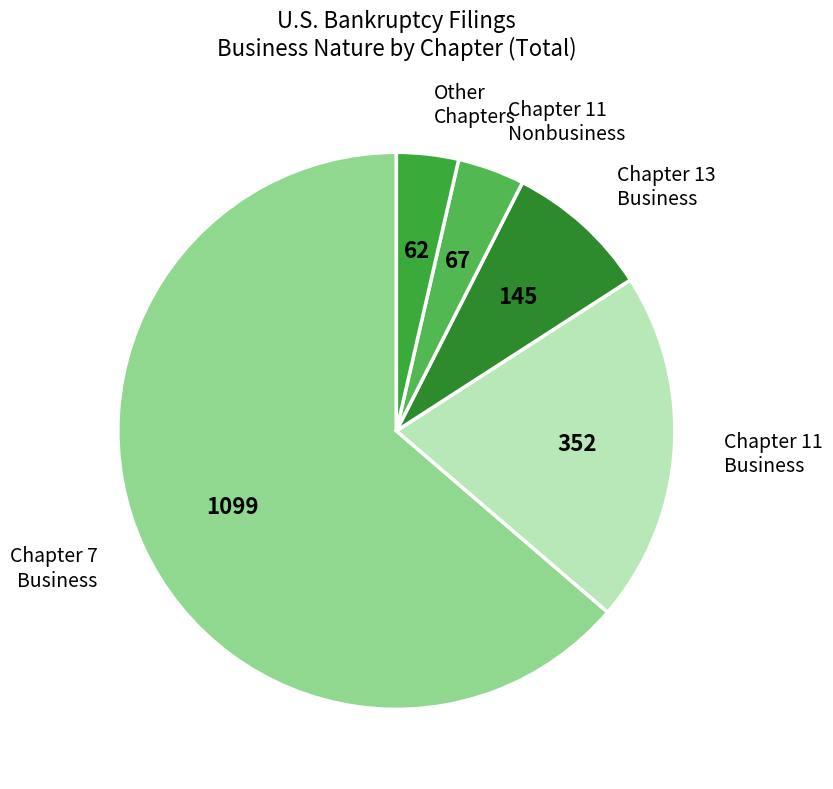

Which category has the biggest portion of the pie?

Chapter 7 Business